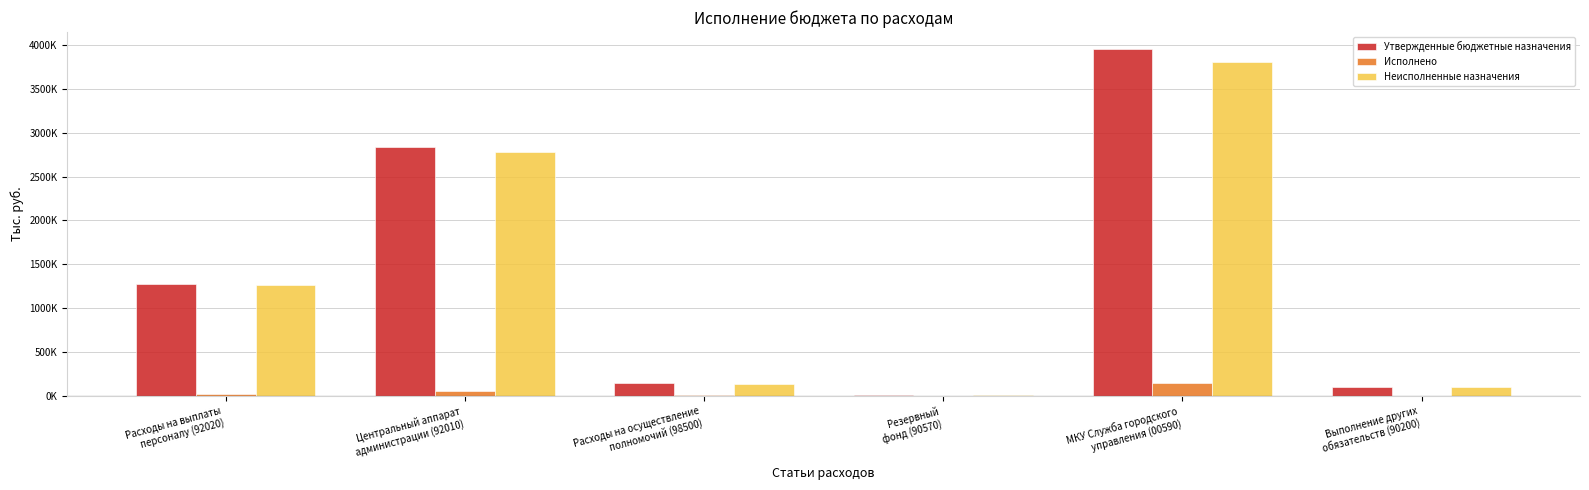

Where does the Исполнено series first go above 21798?

Расходы на выплаты
персоналу (92020)